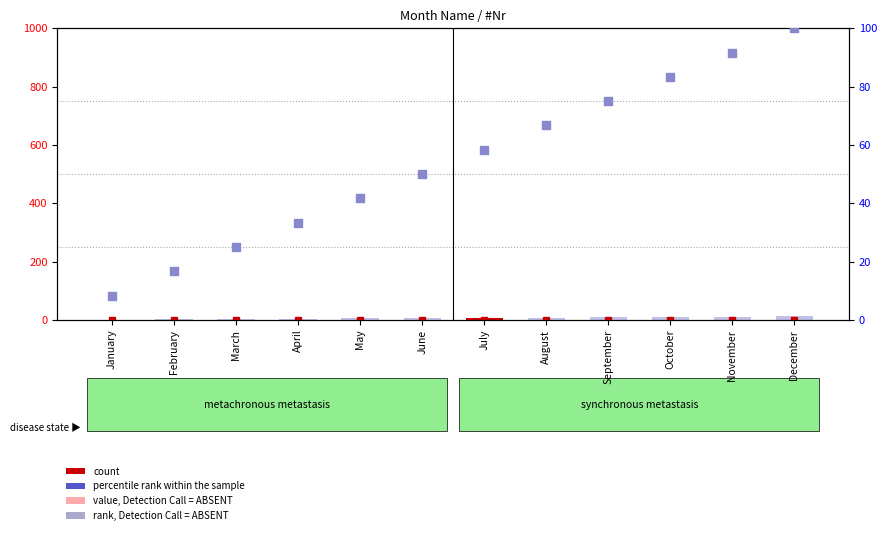

At which category is the sum across all series the highest?

December